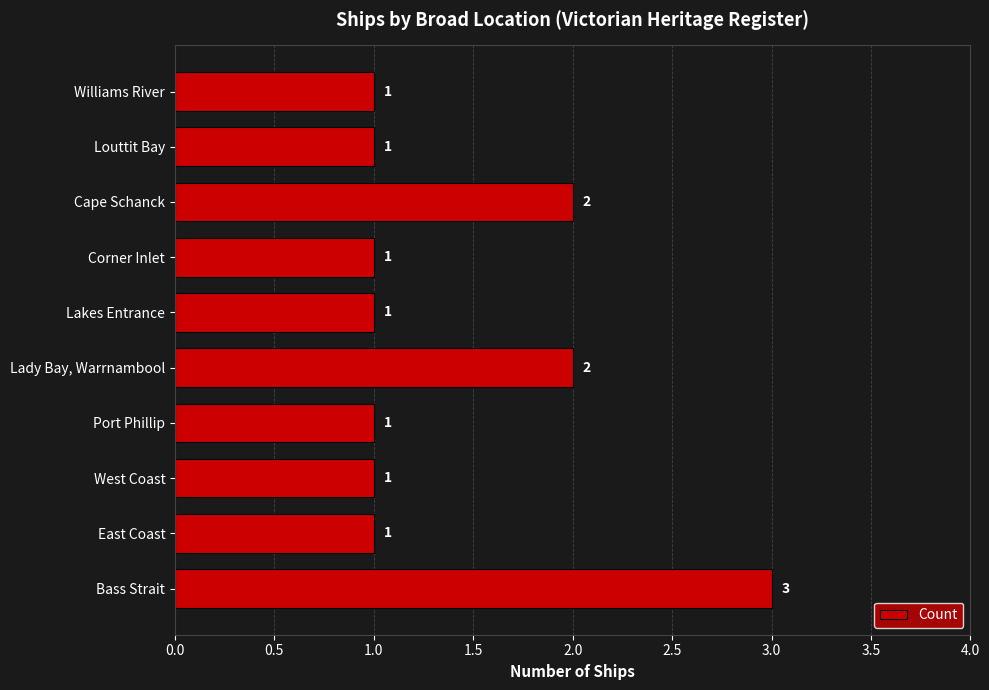

The value at Port Phillip is 2. True or false?

False